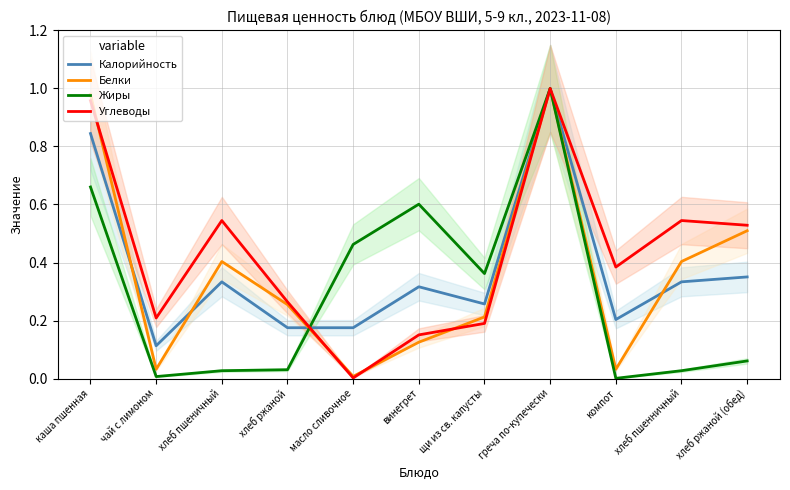

At which label is Жиры closest to 0?

компот